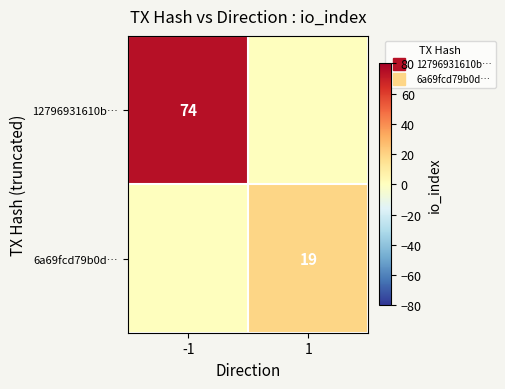

Rank the series by their average value, from lowest to highest.

6a69fcd79b0d…, 12796931610b…